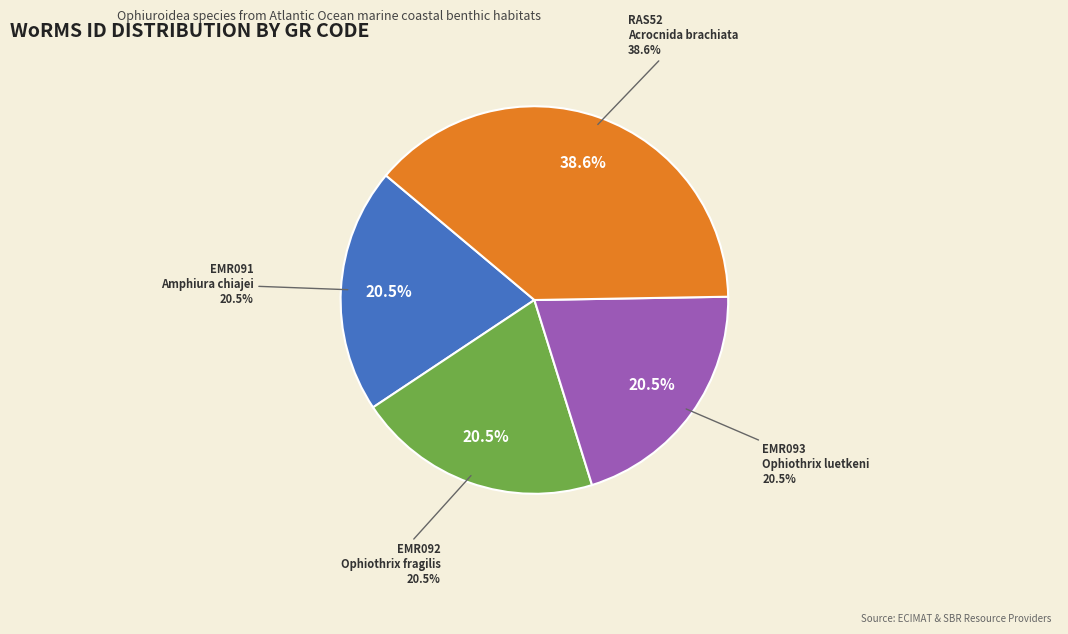

Does any single category account for the majority?

No